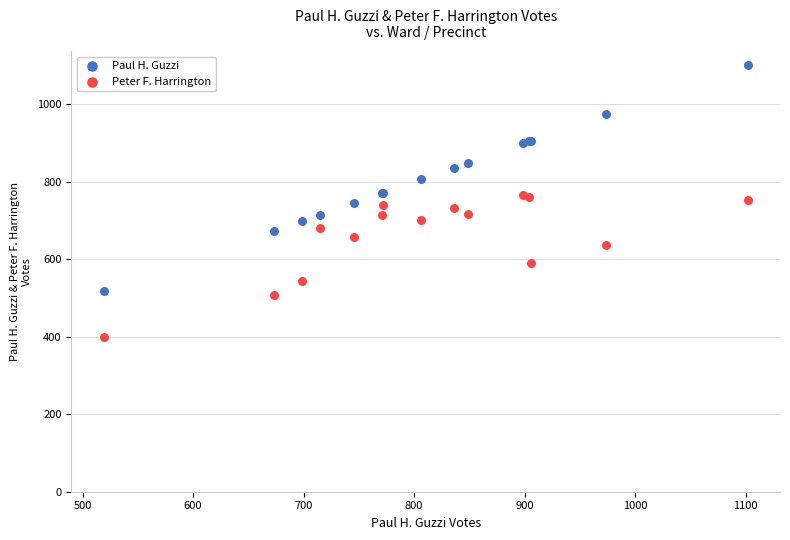

What are all the series names shown in the legend?

Paul H. Guzzi, Peter F. Harrington